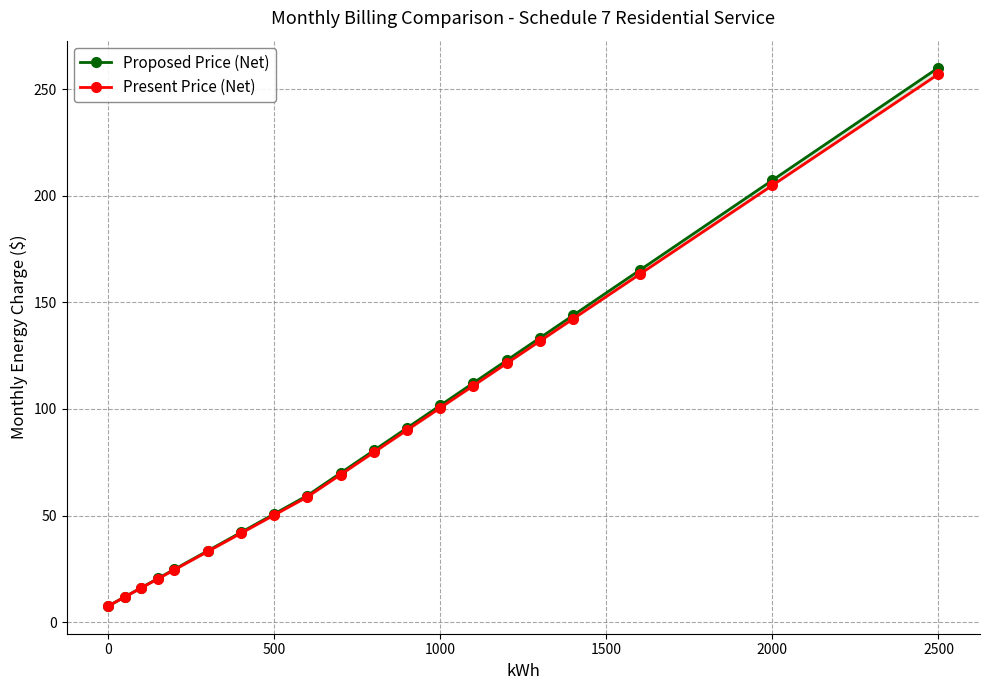

True or false: Proposed Price (Net) and Present Price (Net) cross at least once.

False